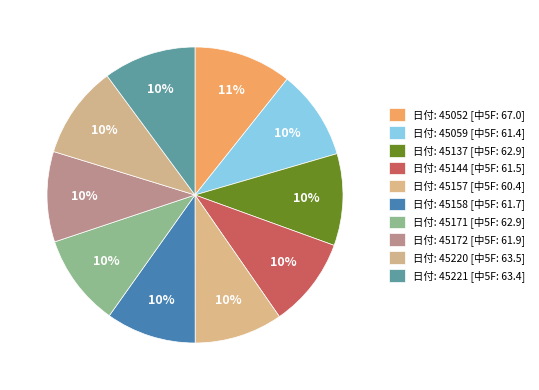

Count the number of slices in the pie.

10